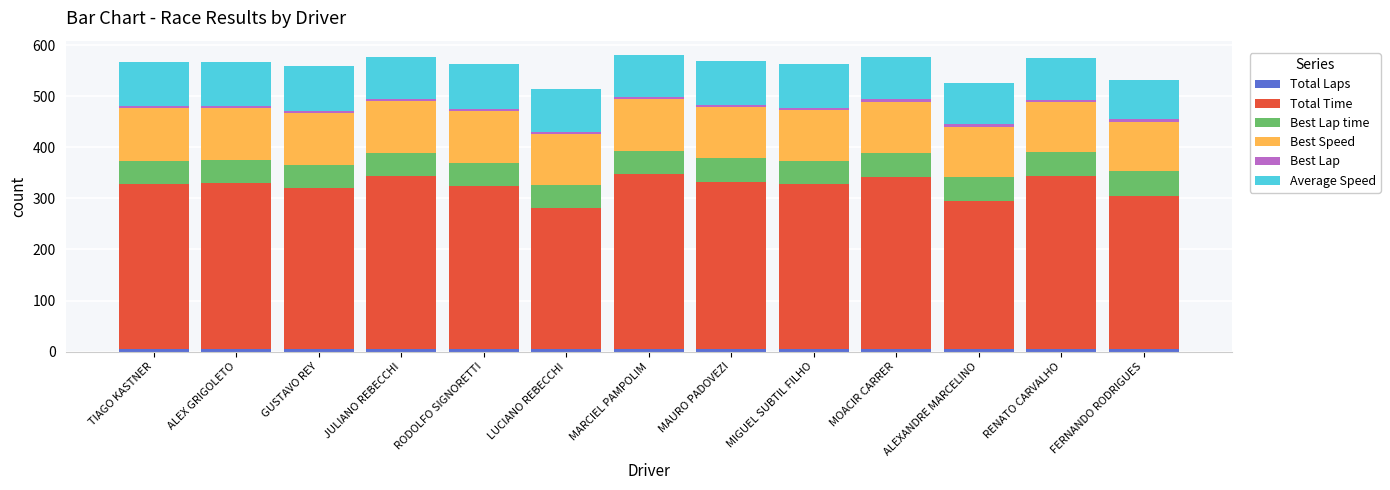

What is the label of the 5th bar from the right?

MIGUEL SUBTIL FILHO